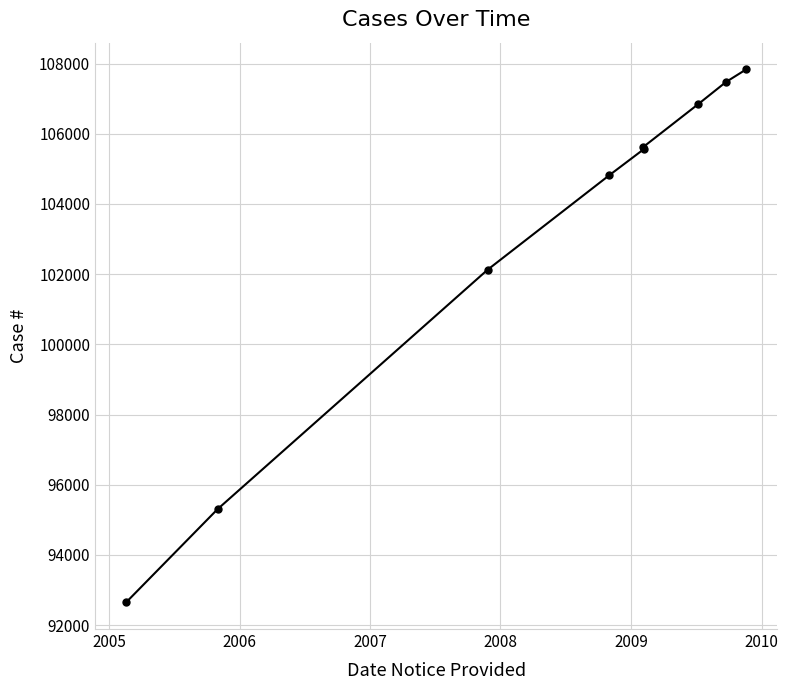

What is the value of the 5th point from the left?

105627